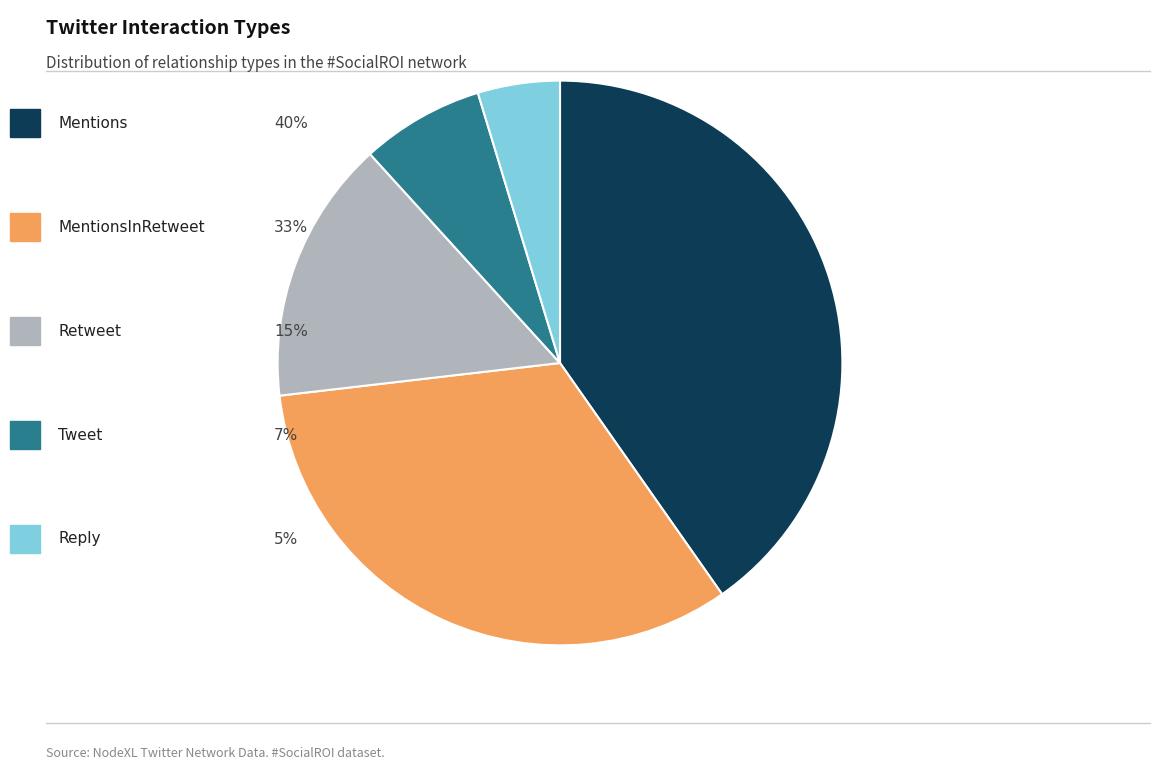

Is there any slice that represents more than half of the pie?

No